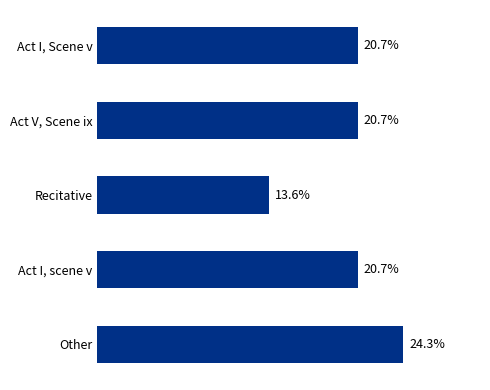

Which label corresponds to the smallest value in the chart?

Recitative